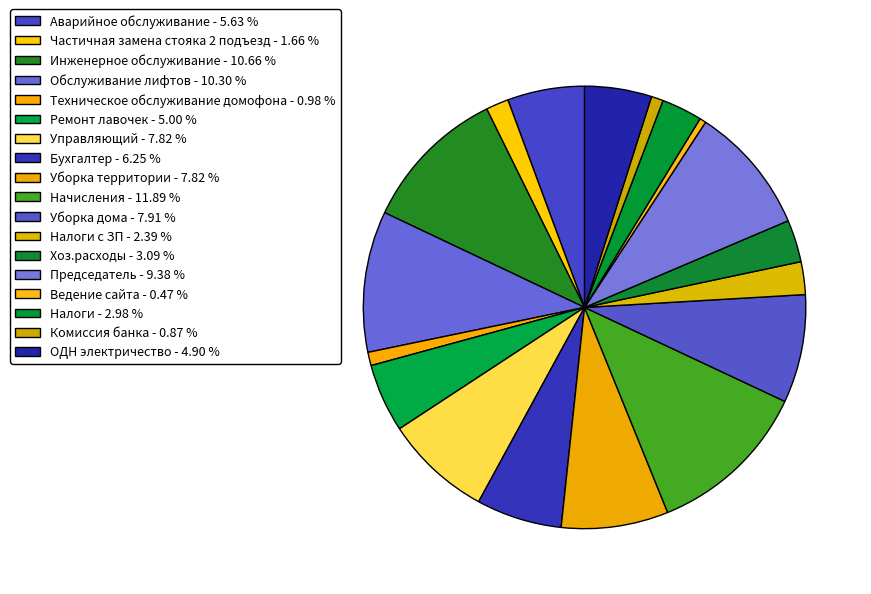

How many slices are in this pie chart?

18